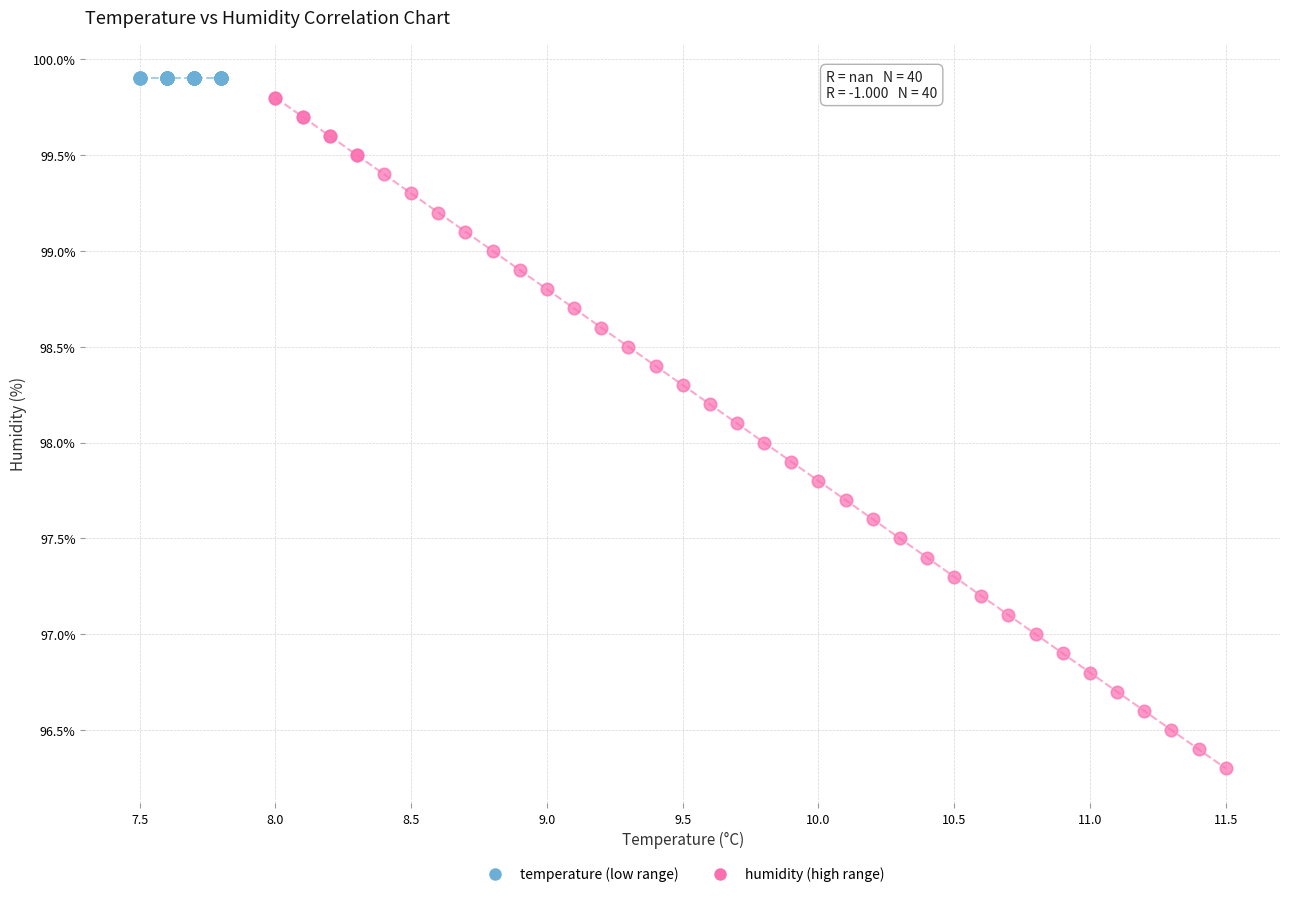

Which series reaches the minimum Y coordinate?

humidity (high range)